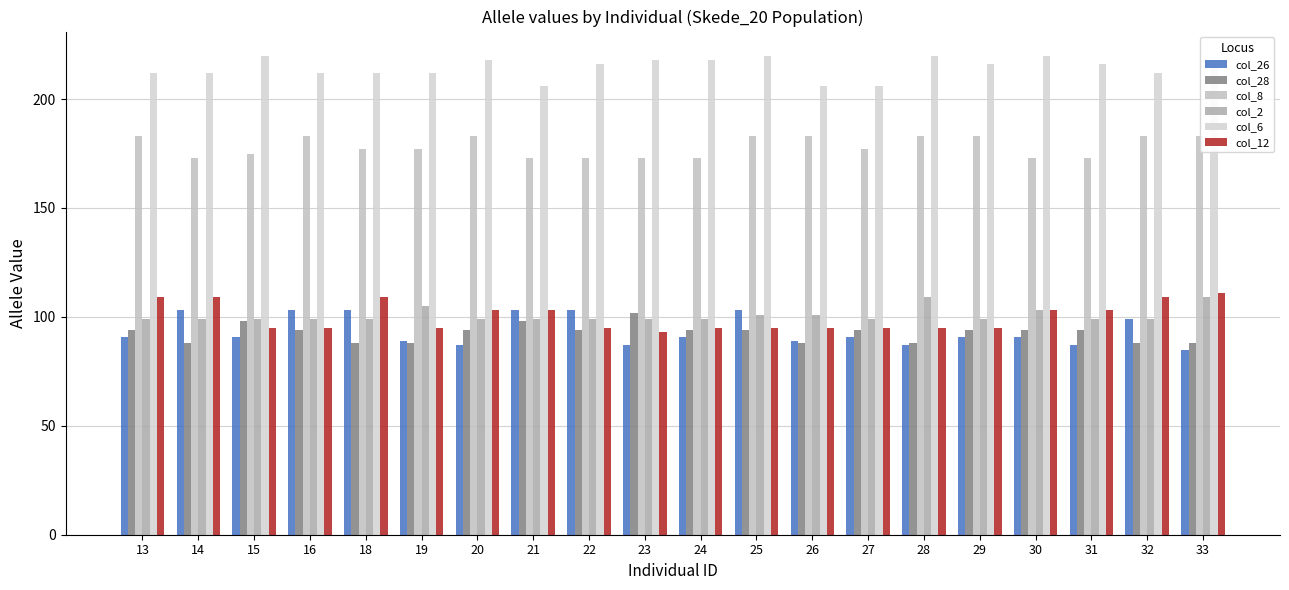

What is the total value across all series at 13?

788